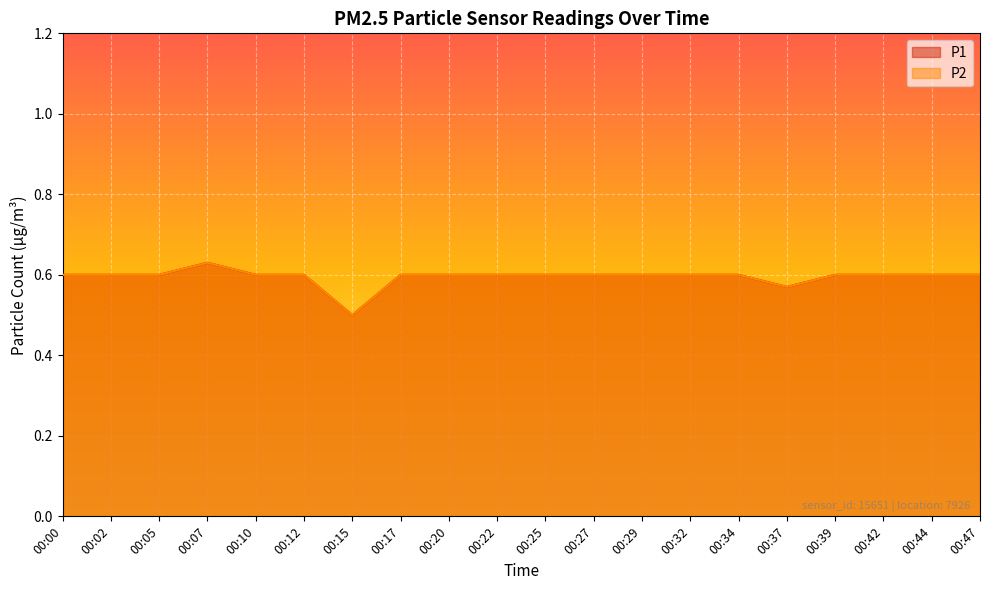

What are all the series names shown in the legend?

P1, P2